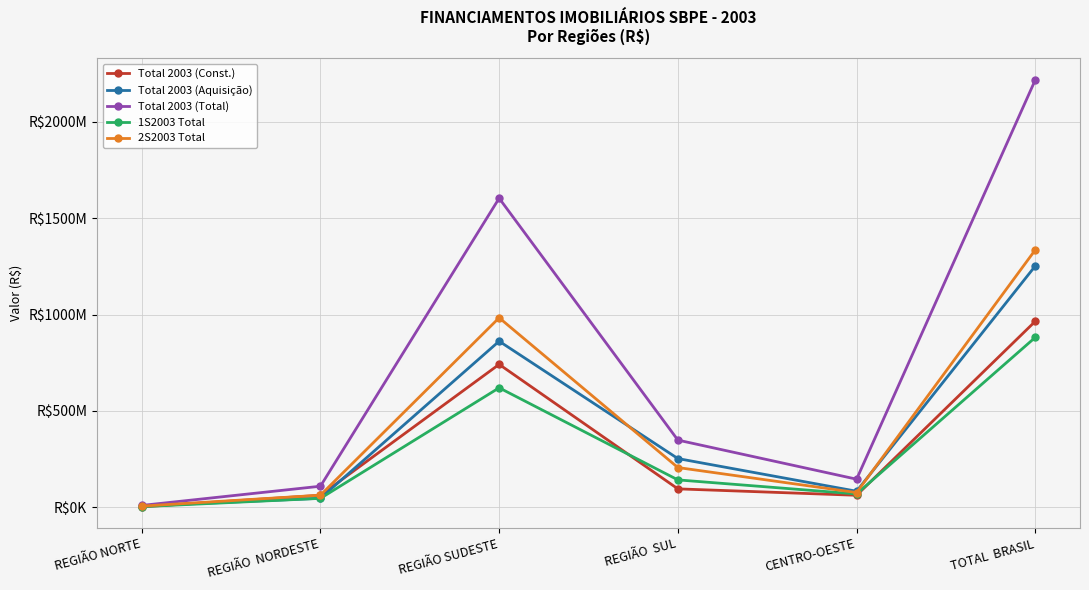

Is this an area chart (filled region under the line)?

No